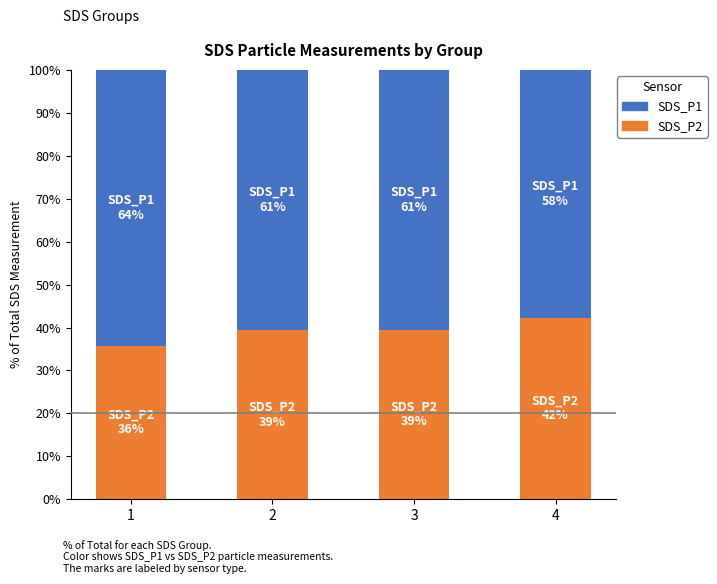

What is the sum of all SDS_P2 values?

156.9